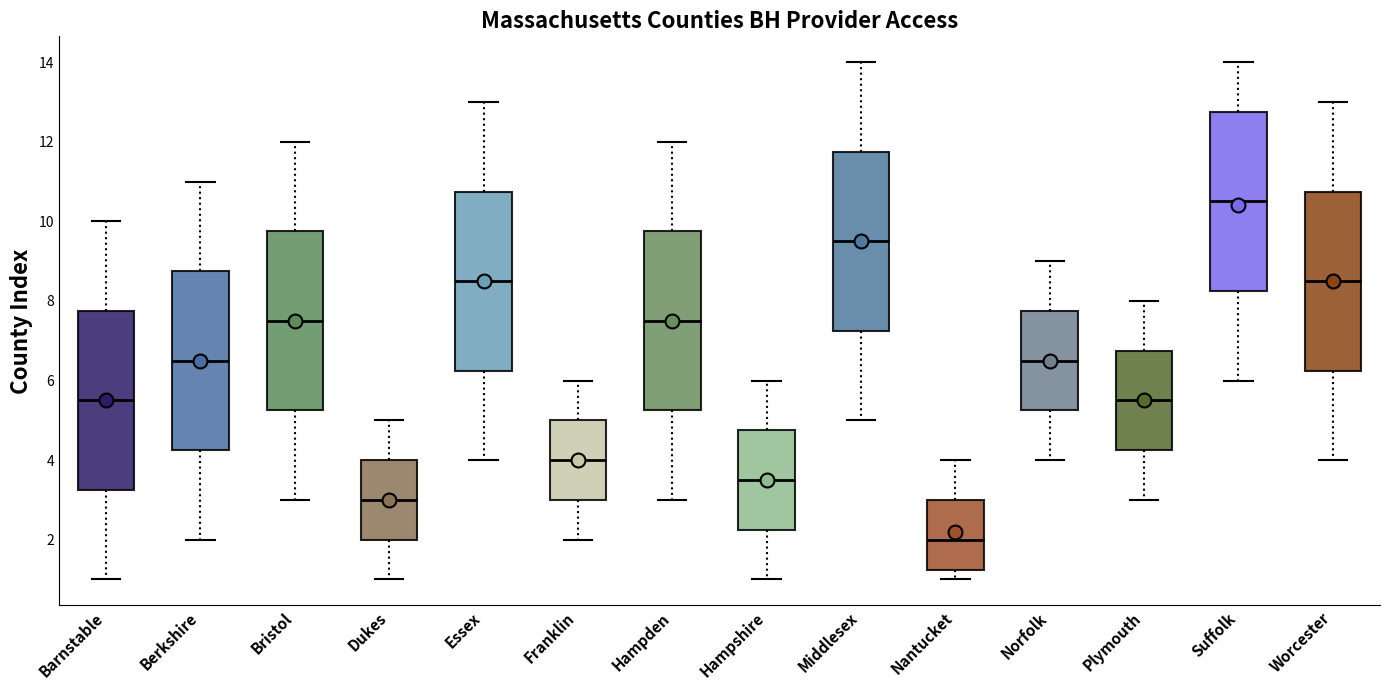

Where is the upper edge of the box for Middlesex on the y-axis? The values are not printed on the chart, so give them approximately, as read against the axis.

11.8